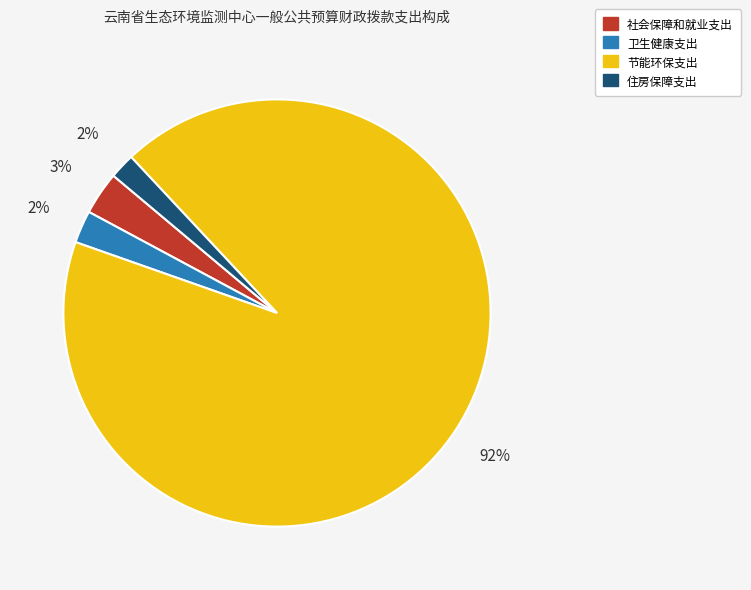

To the nearest percent, what percentage of the pie is 社会保障和就业支出?

3%